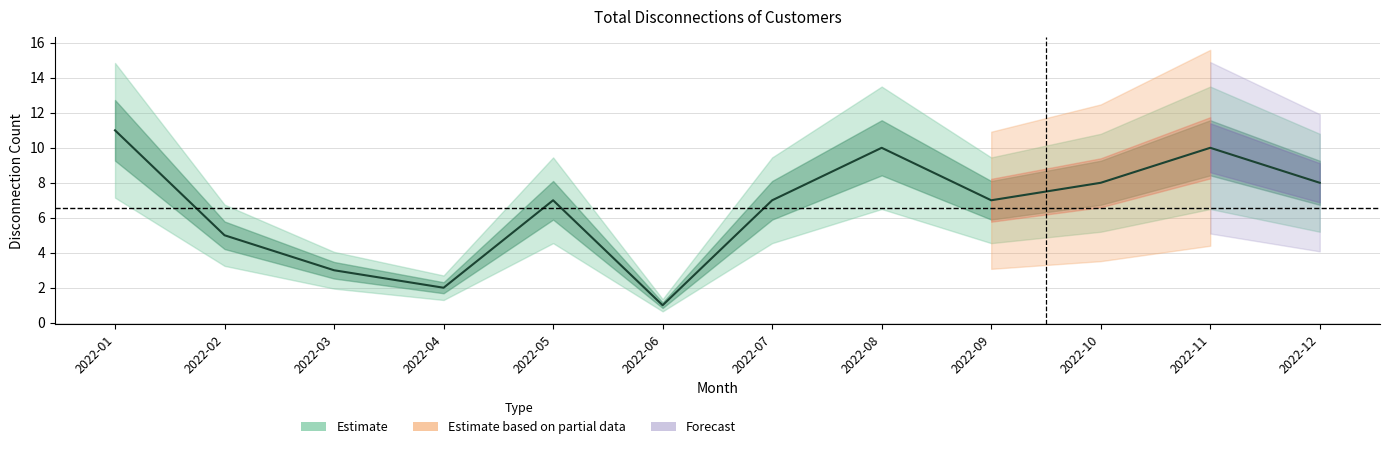

Rank the categories by value from lowest to highest.

2022-06, 2022-04, 2022-03, 2022-02, 2022-05, 2022-07, 2022-09, 2022-10, 2022-12, 2022-08, 2022-11, 2022-01